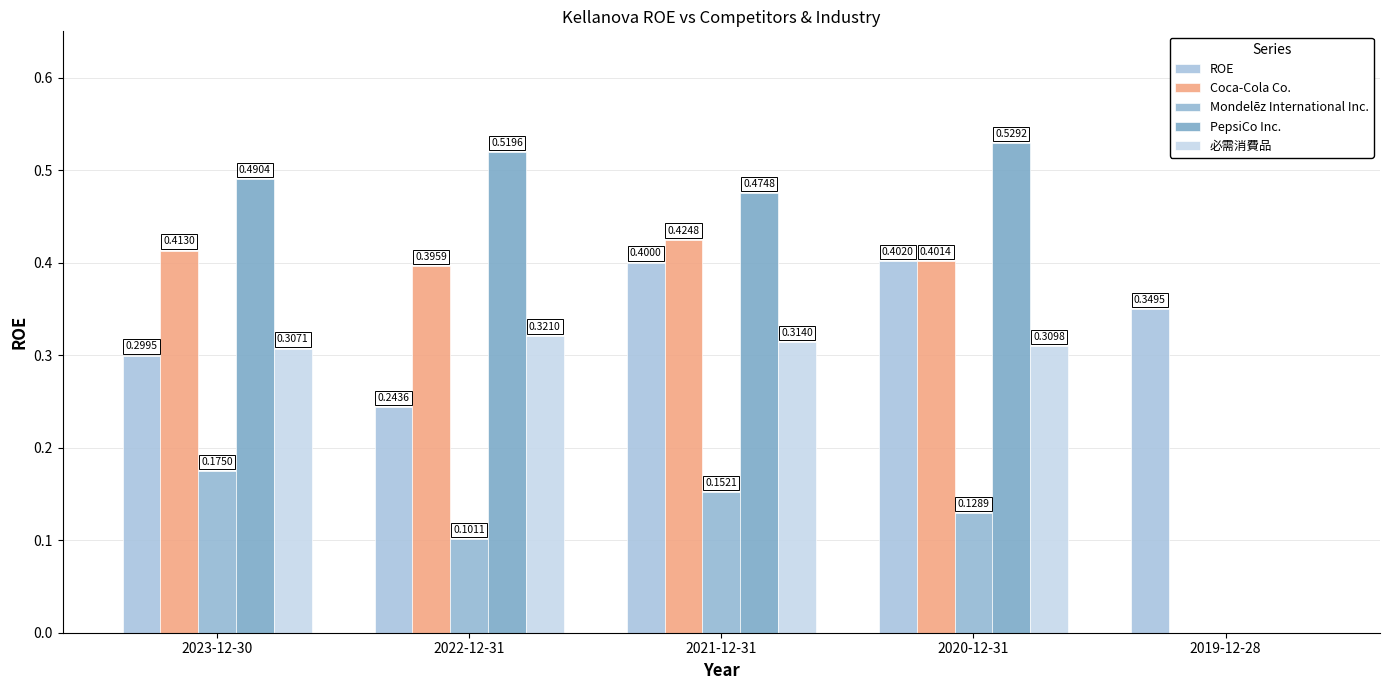

True or false: PepsiCo Inc. has a value of 0.0 at 2019-12-28.

True